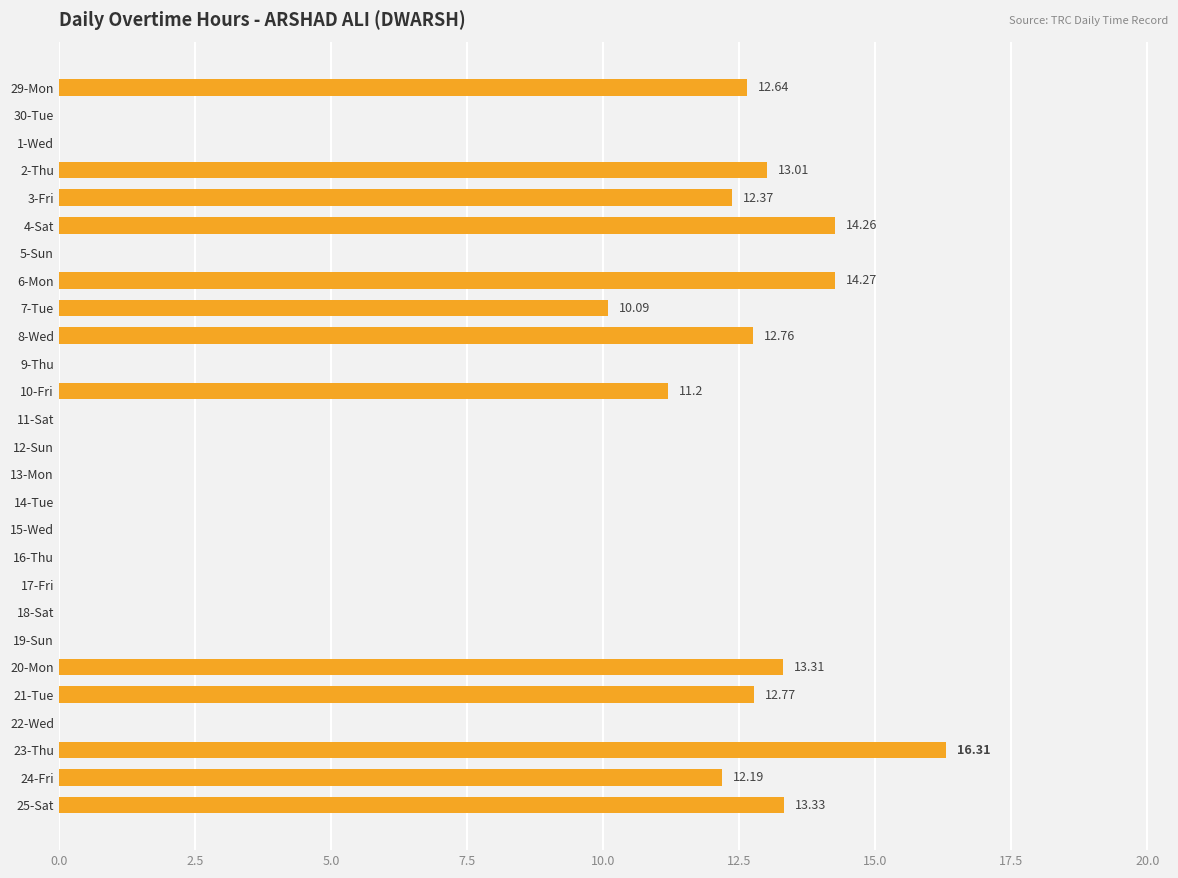

Which has a higher value, 18-Sat or 3-Fri?

3-Fri